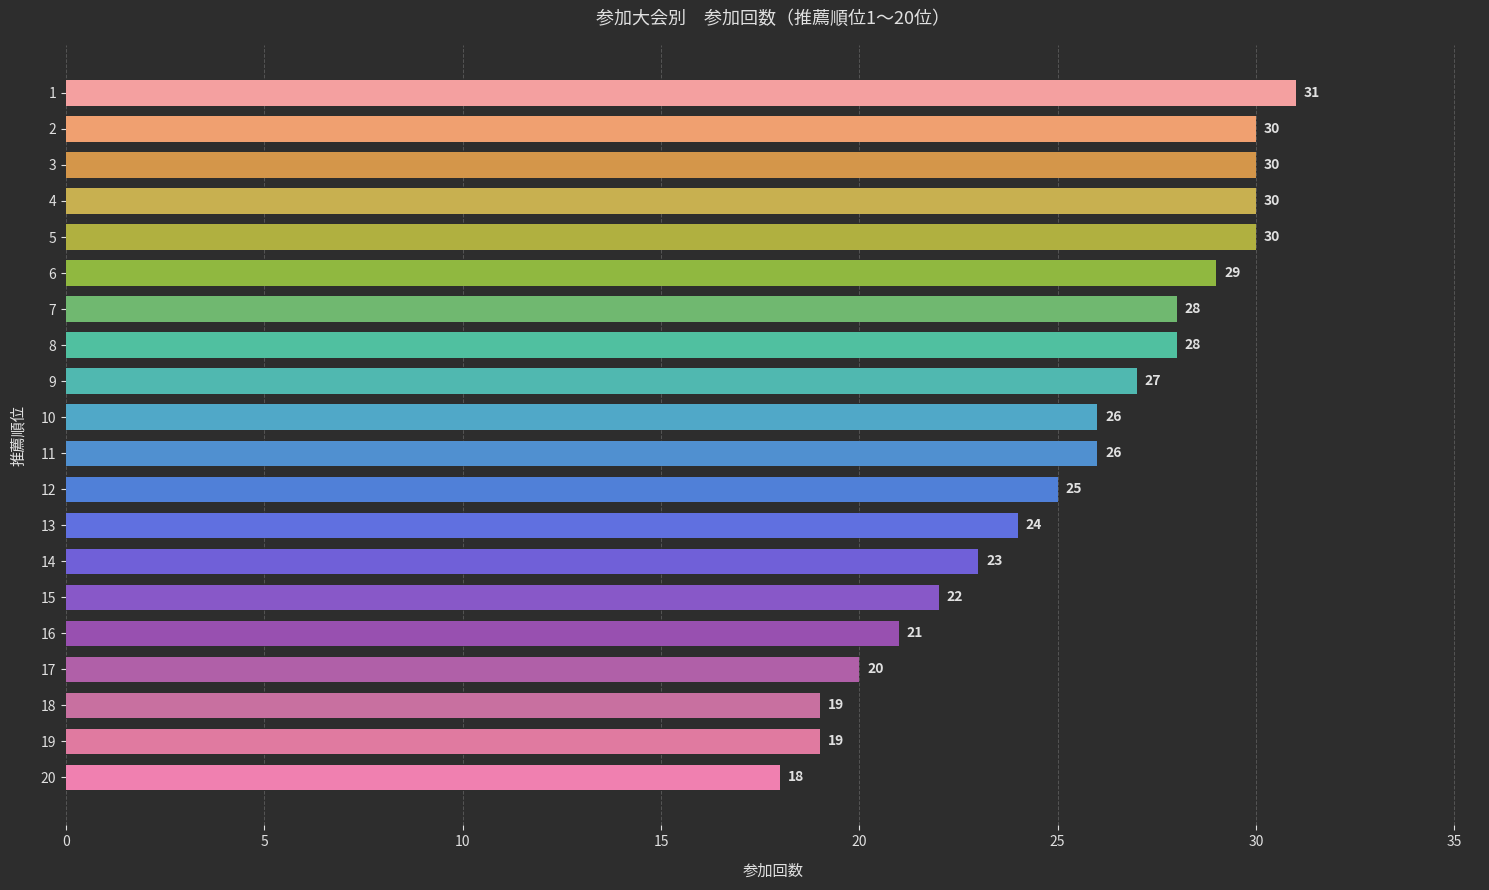

What is the average value?

25